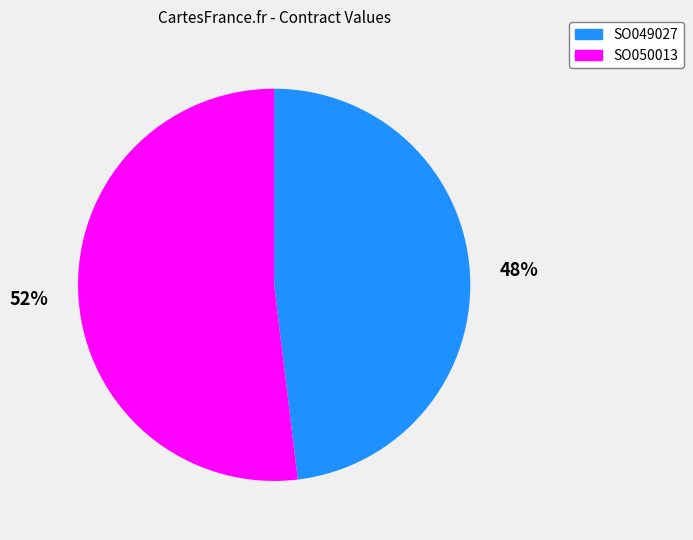

To the nearest percent, what percentage of the pie is SO050013?

52%